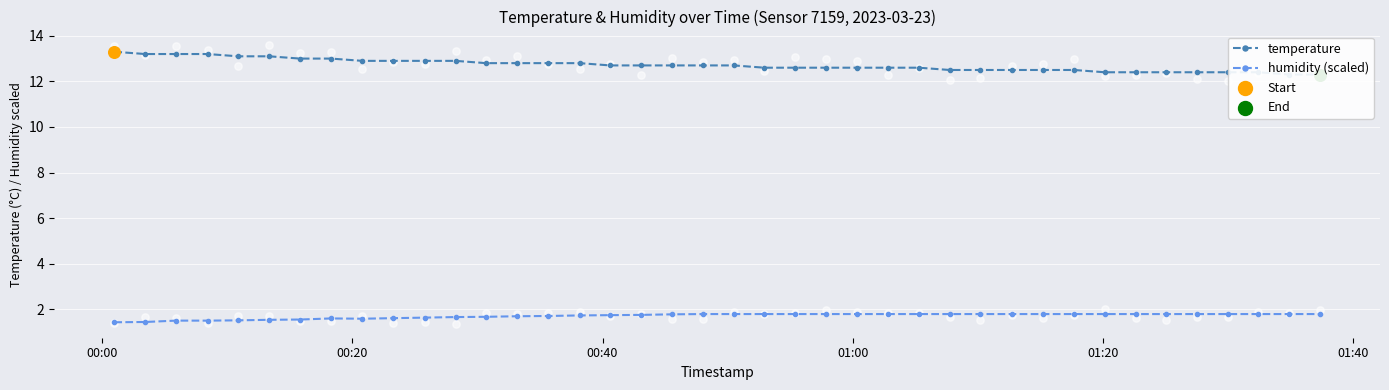

What is the minimum value for humidity (scaled)?

1.4